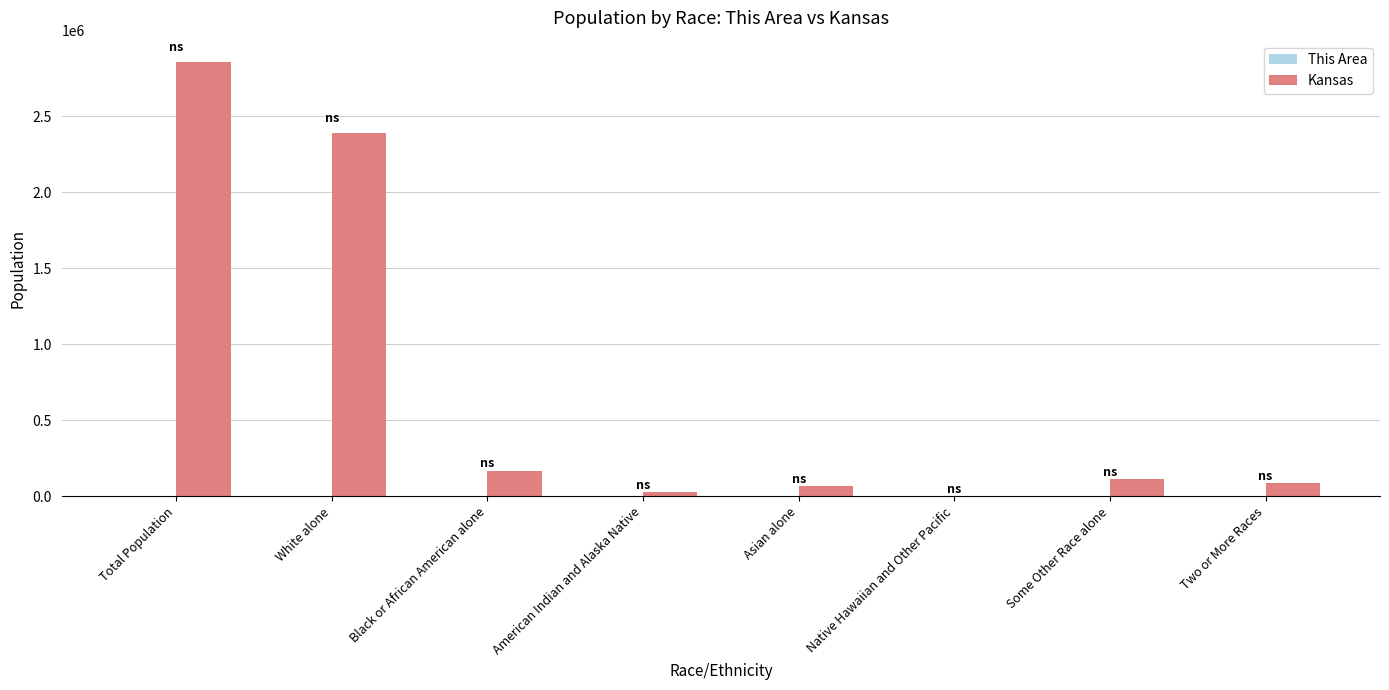

What is the greatest value displayed?

2853118